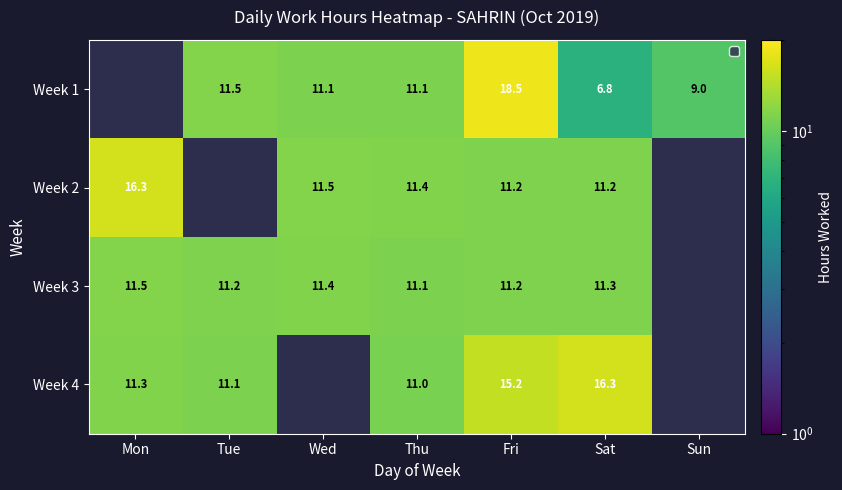

Is the value of Week 1 at Wed greater than the value of Week 3 at Wed?

No